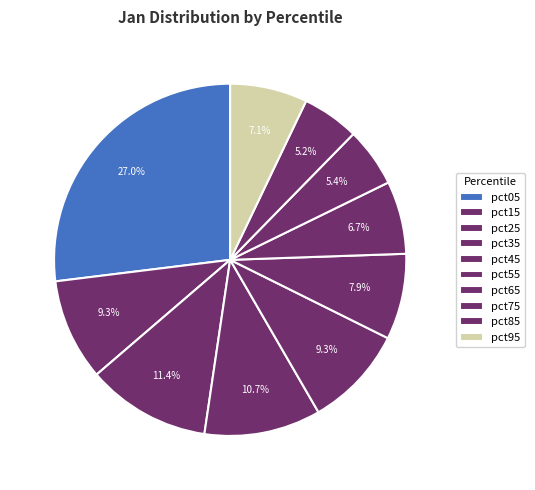

To the nearest percent, what percentage of the pie is pct15?

9%